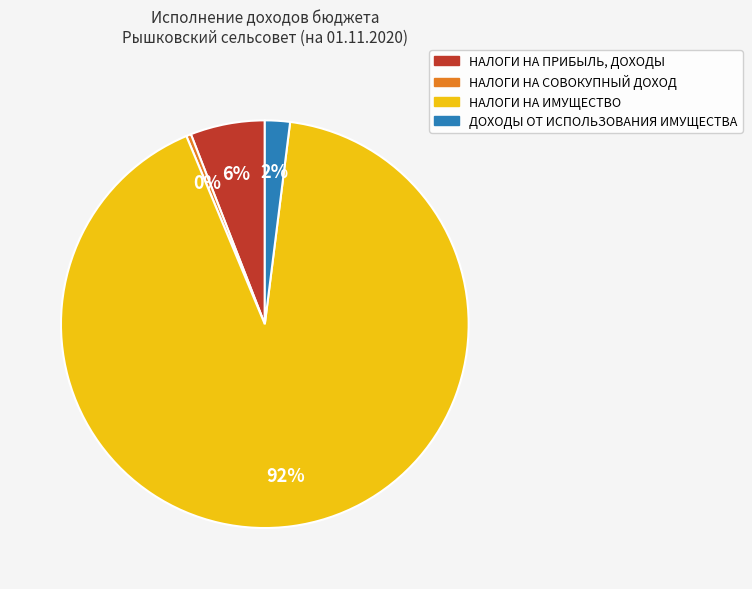

True or false: НАЛОГИ НА ИМУЩЕСТВО accounts for 92% of the total.

True